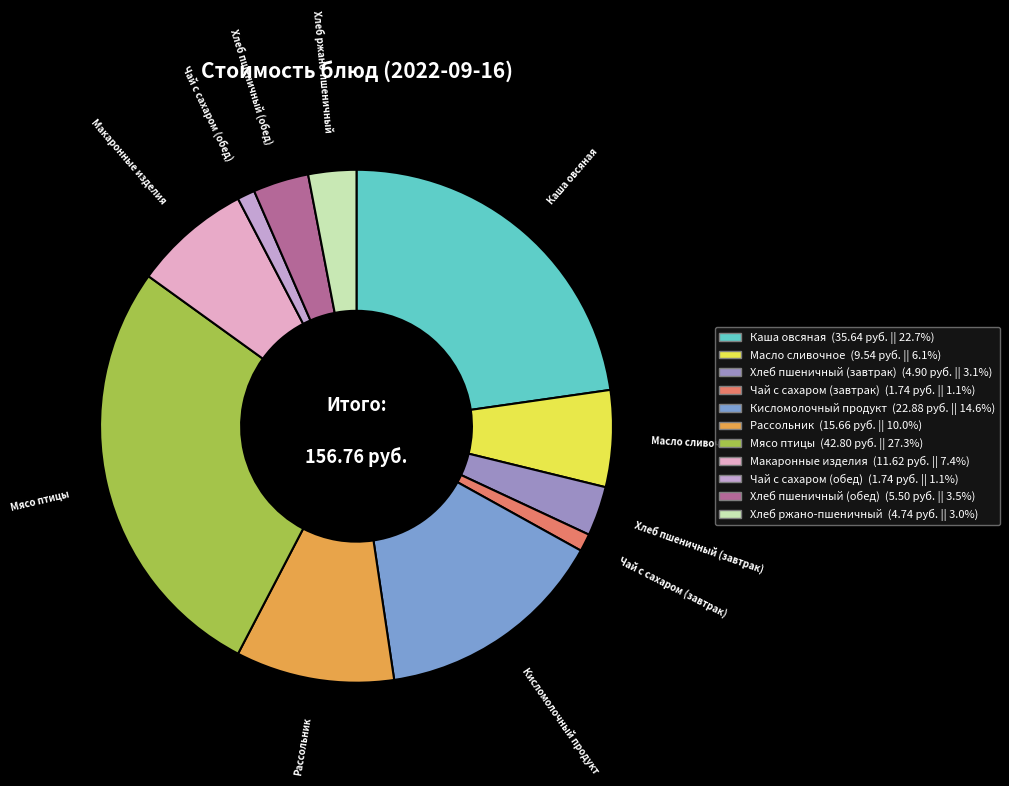

How many slices are in this pie chart?

11